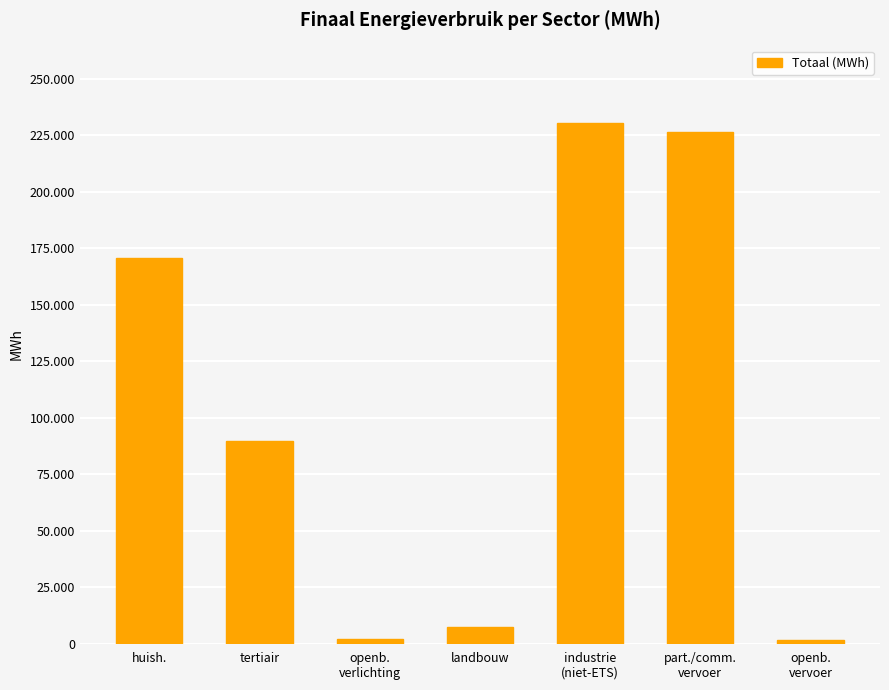

Rank the categories by value from lowest to highest.

openb.
vervoer, openb.
verlichting, landbouw, tertiair, huish., part./comm.
vervoer, industrie
(niet-ETS)